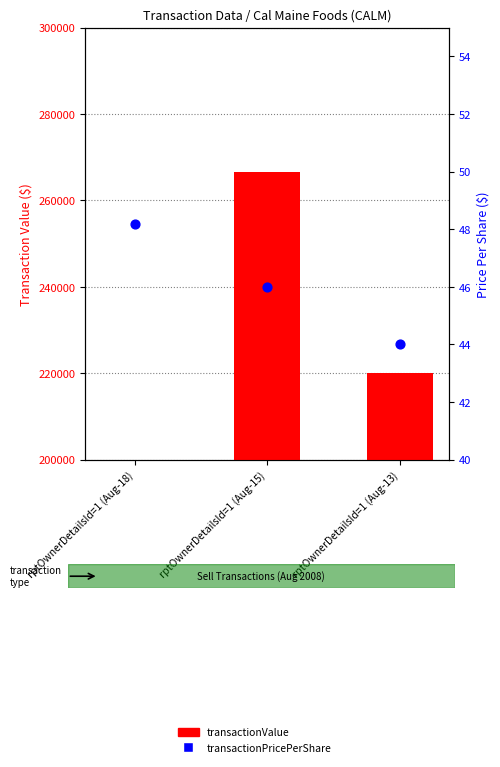

At how many categories does at least one series exceed 18256?

3